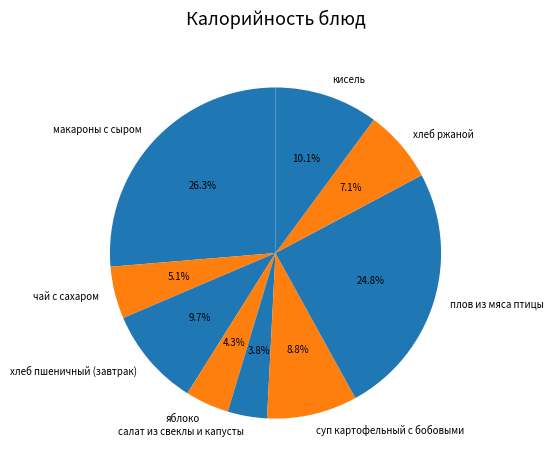

Which category has the biggest portion of the pie?

макароны с сыром